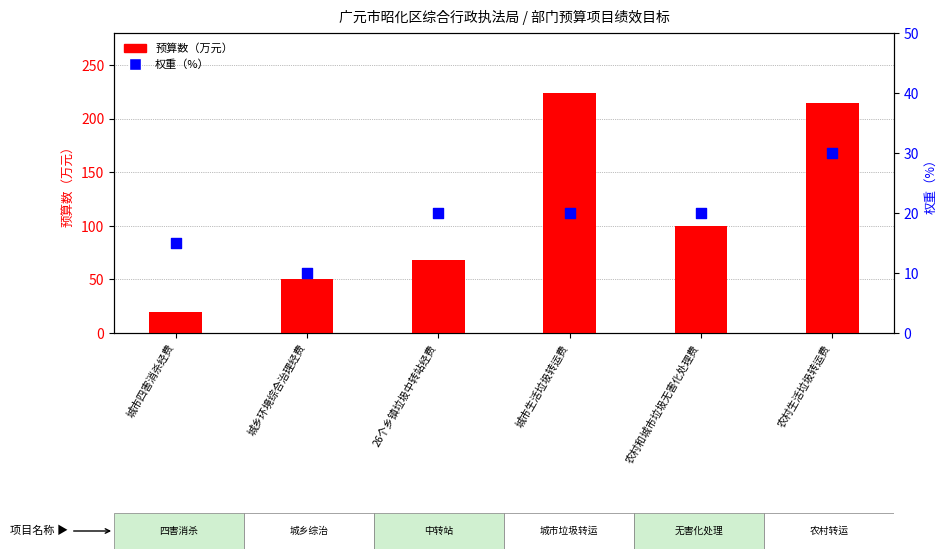

Is the value of 预算数（万元） at 城市生活垃圾转运费 greater than the value of 权重（%） at 26个乡镇垃圾中转站经费?

Yes